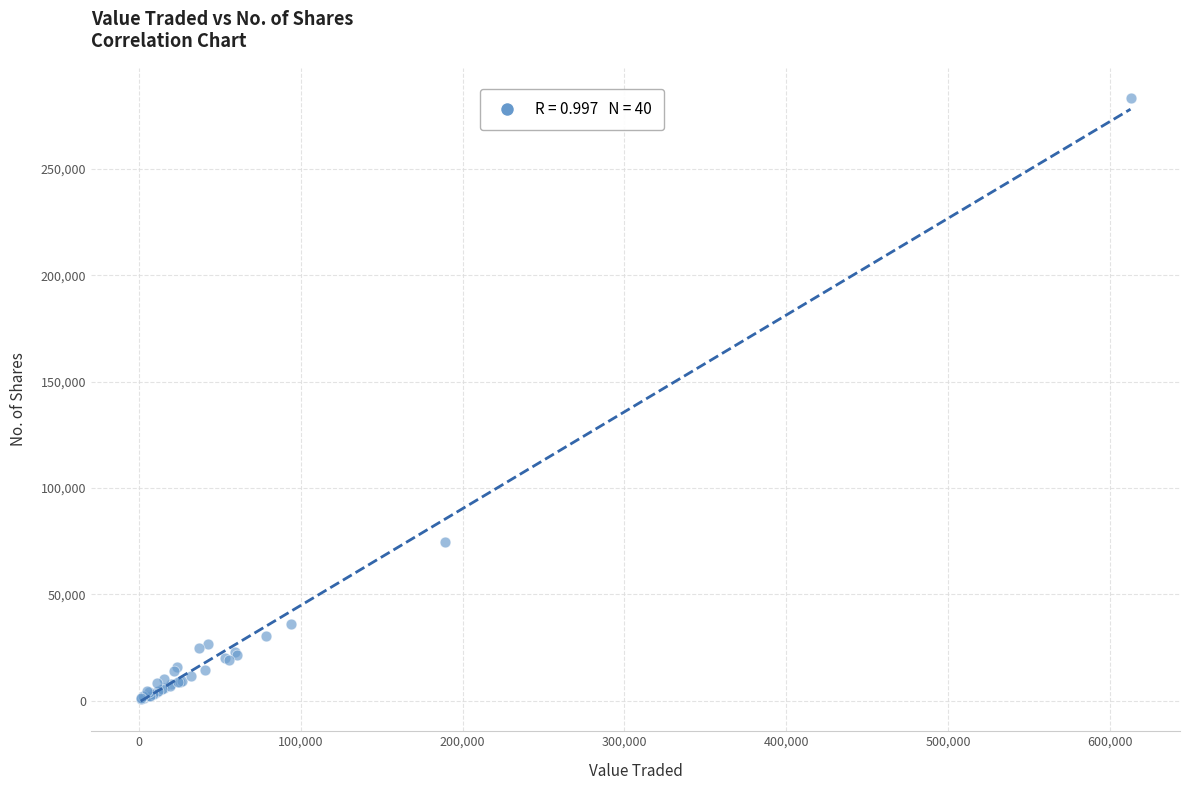

What Y value in the scatter plot is closest to 141950?

74546